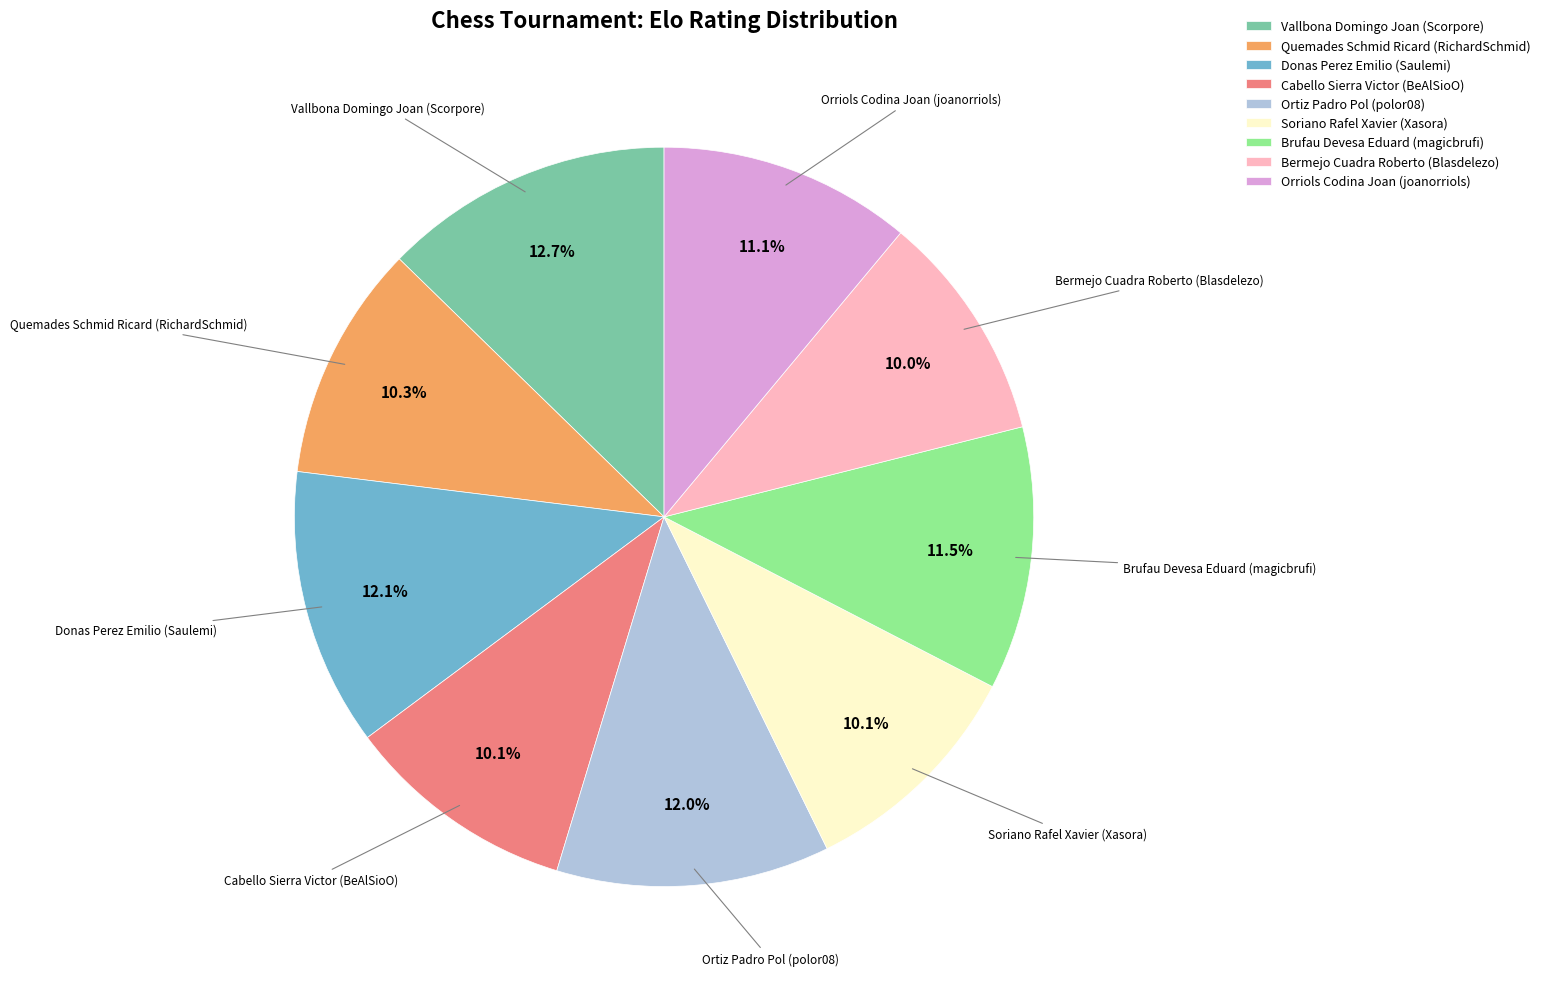

Is there any slice that represents more than half of the pie?

No